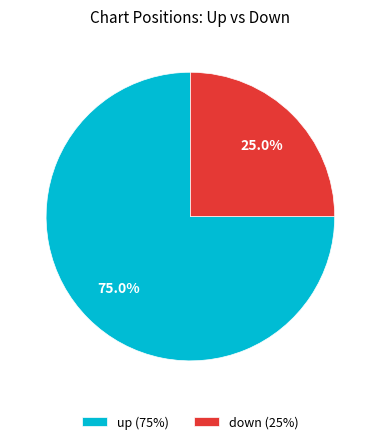

To the nearest percent, what is the difference between the largest and smallest slice percentages?

50%